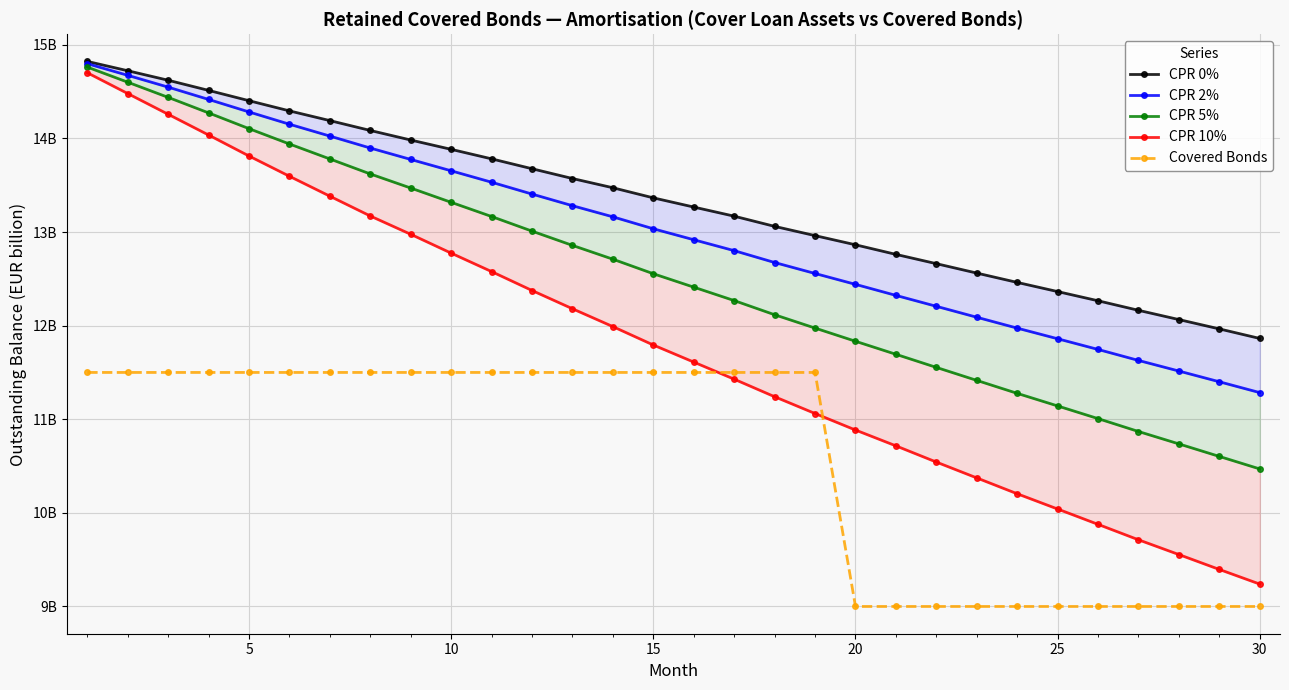

What is the minimum value shown in the chart?

9.0